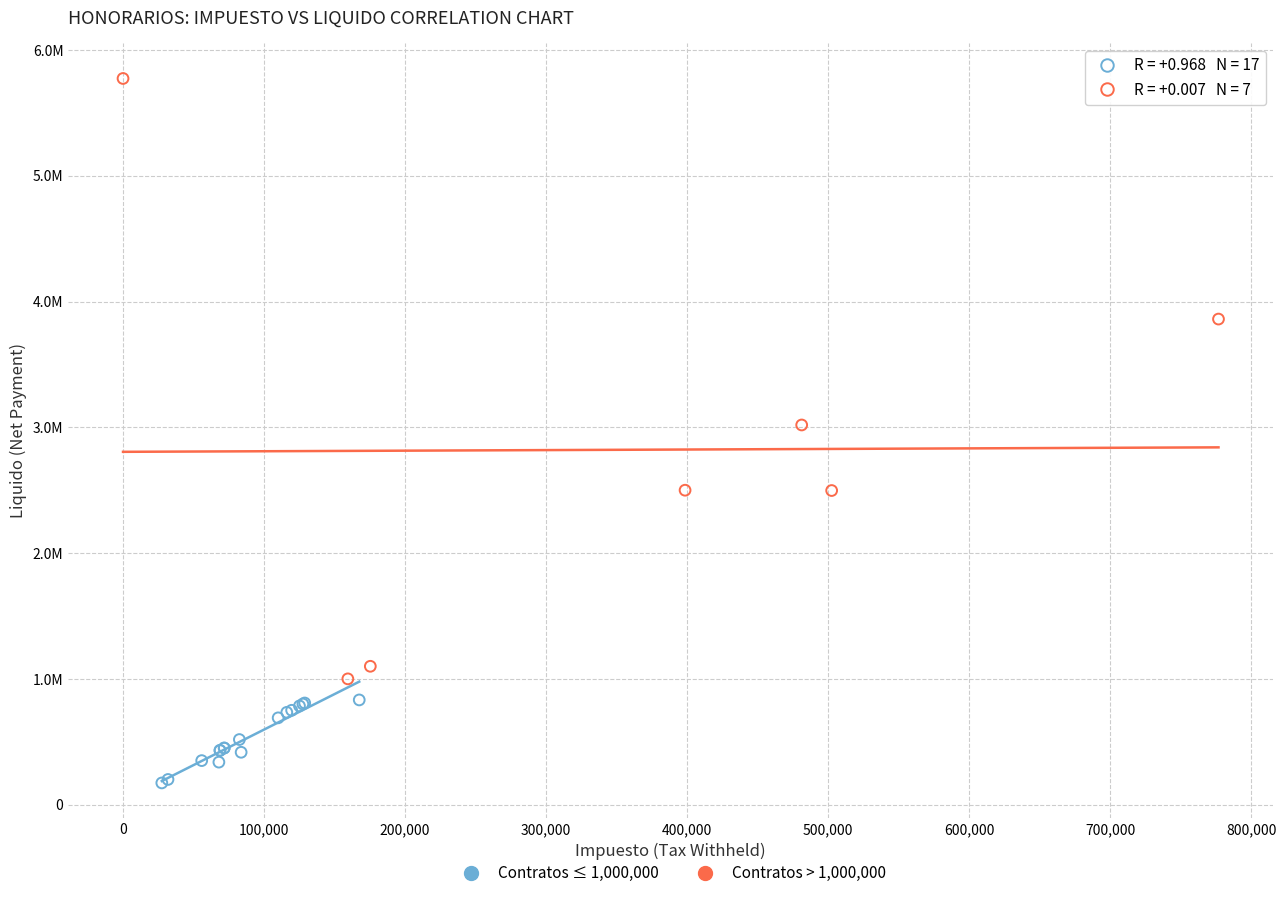

What are all the series names shown in the legend?

Contratos ≤ 1,000,000, Contratos > 1,000,000